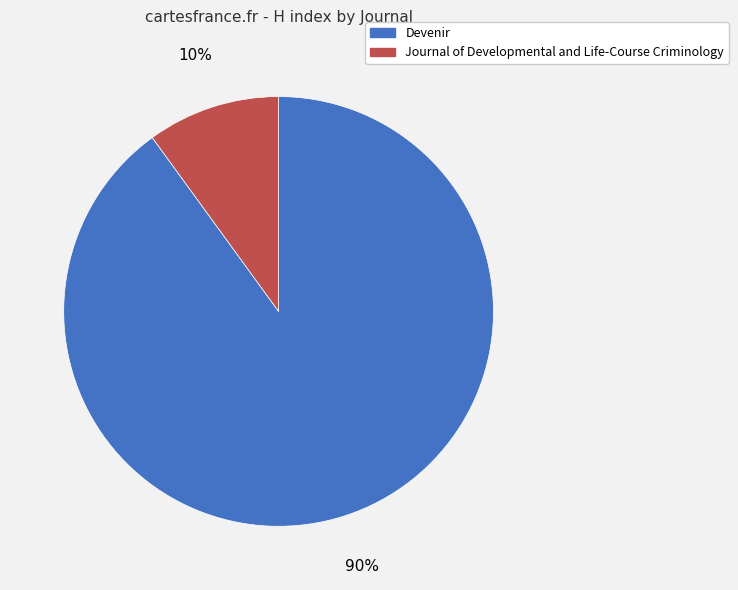

How many segments does this pie chart have?

2